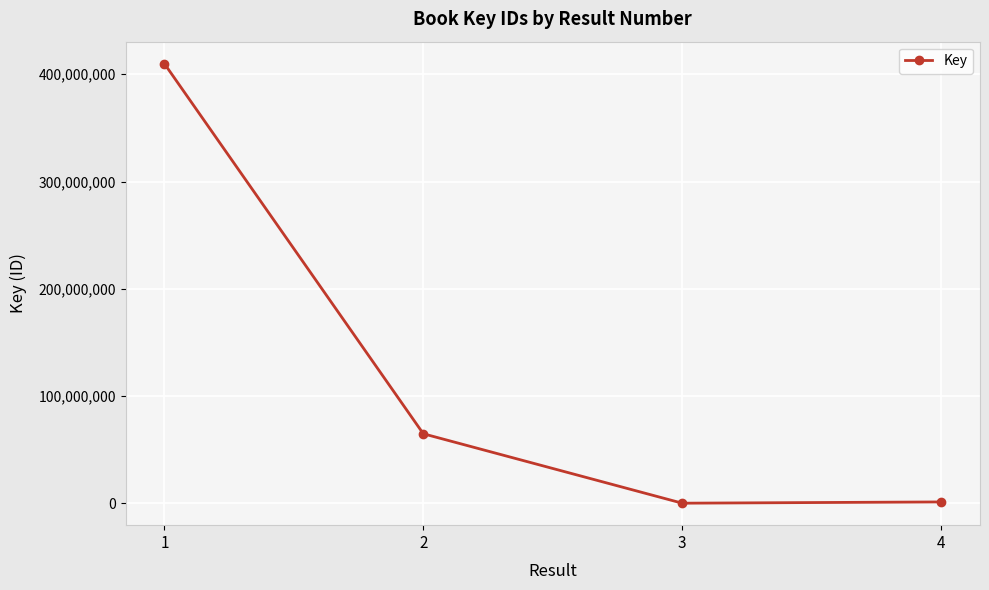

What is the sum of all values?

476229733